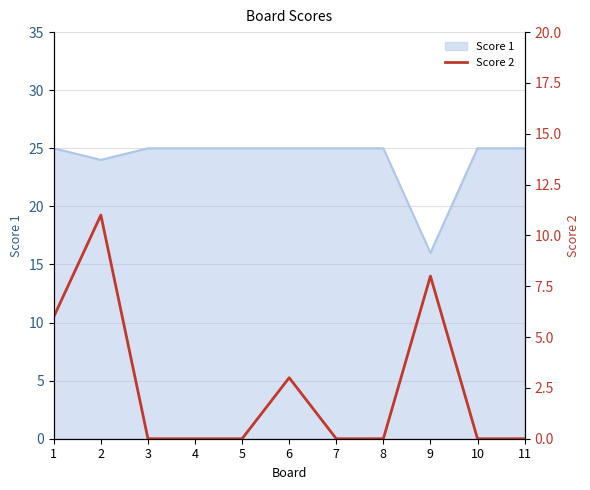

Is it true that Score 1 equals 15 at 3?

False